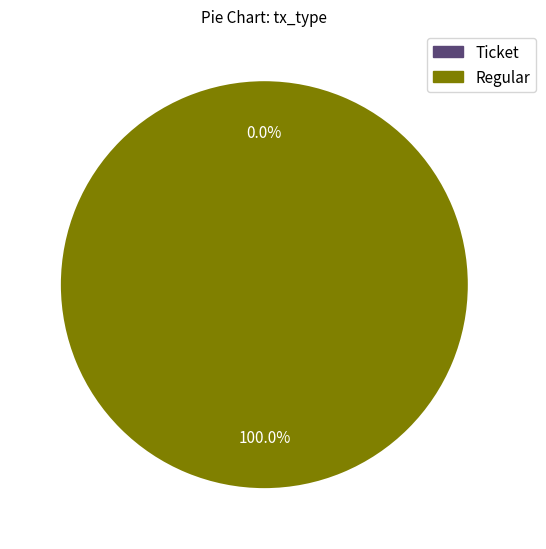

Which has a higher value, Regular or Ticket?

Regular